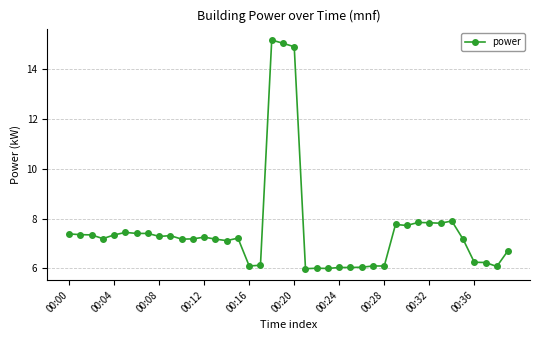

How many series are shown in this chart?

1